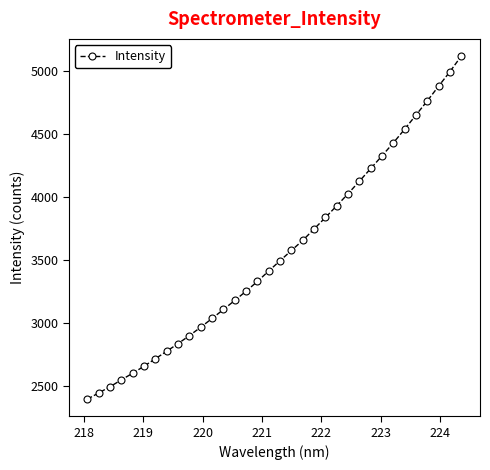

What is the smallest value displayed?

2396.4